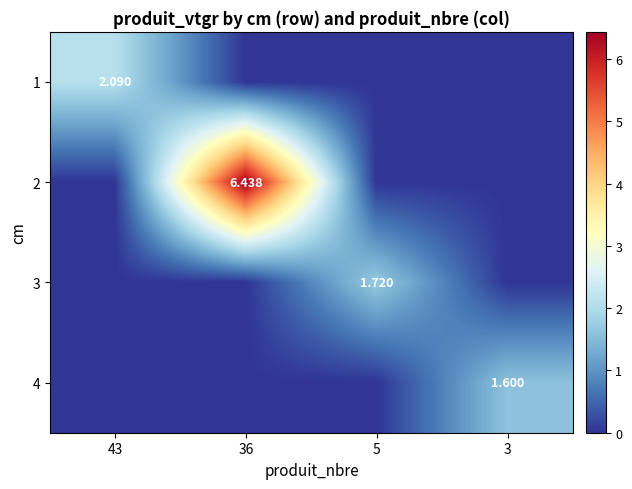

The value of 2 at 36 is 6.4. True or false?

True